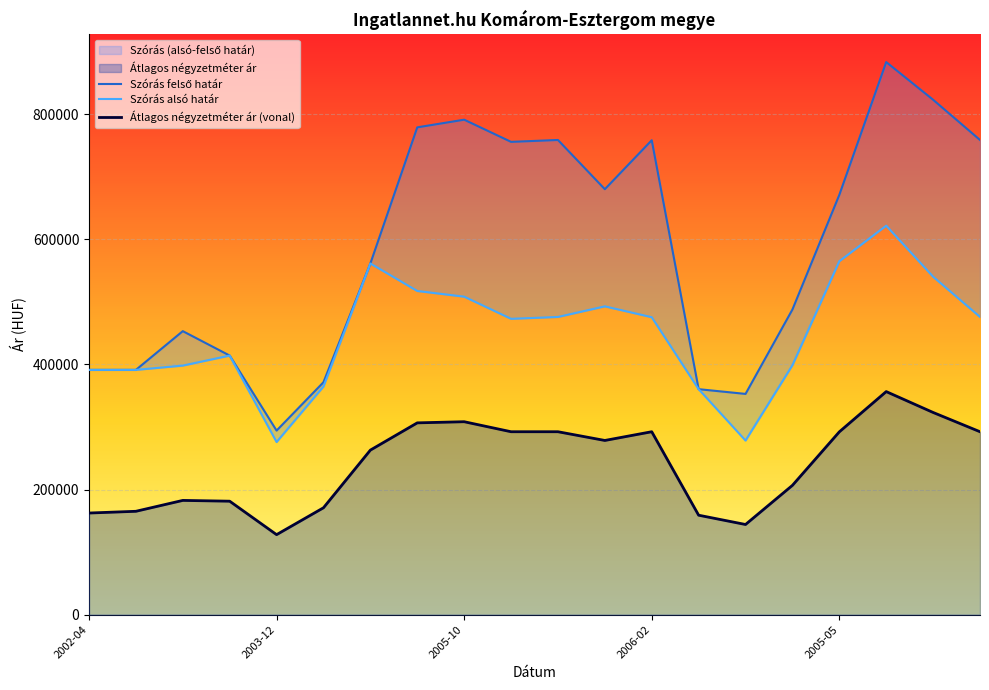

In Szórás felső határ, how many points are lower than both neighbors (excluding endpoints)?

4